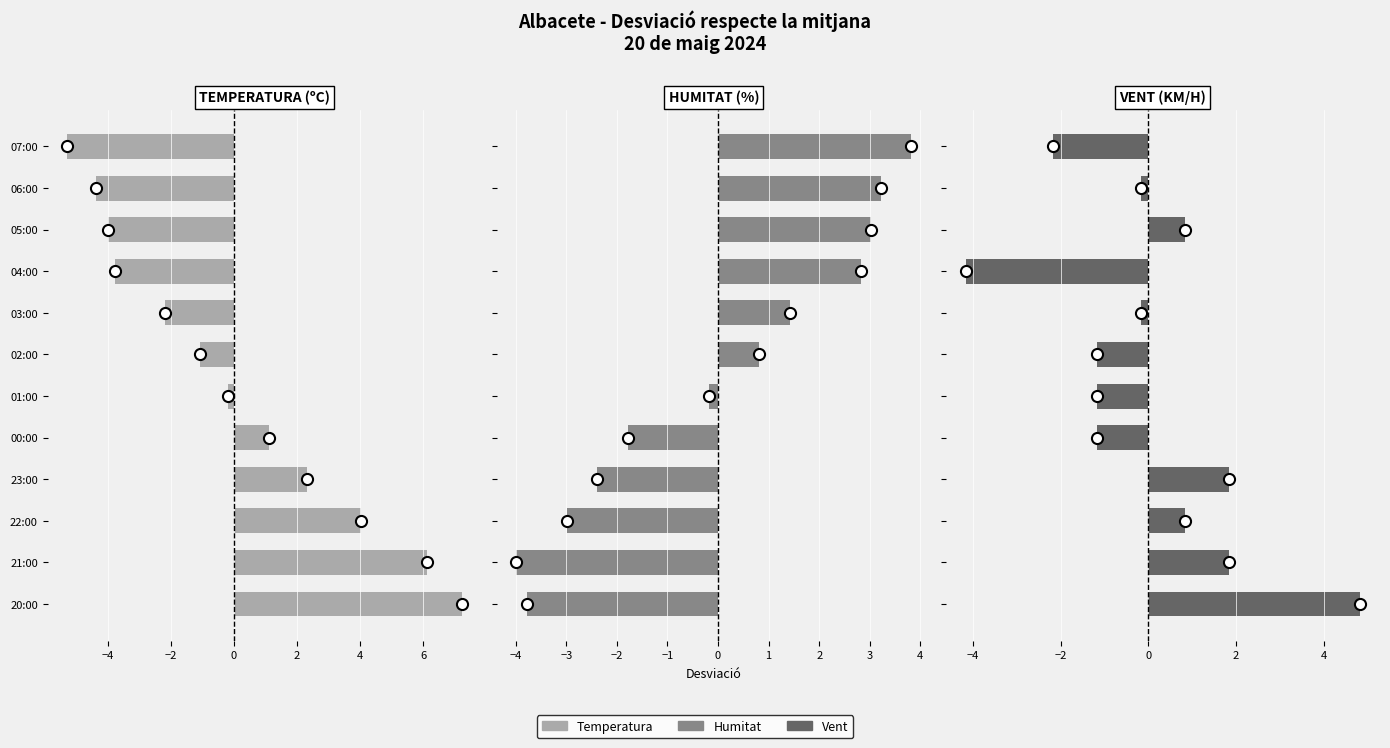

Is the value of Temperatura (ºC) at 07:00 greater than the value of Humitat (%)/5 at 22:00?

No